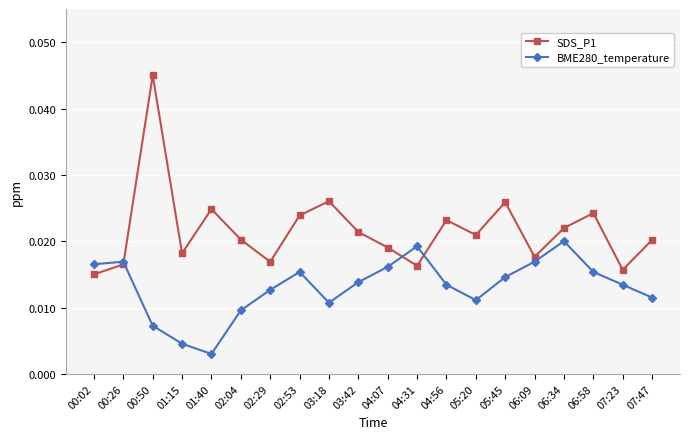

Is the value of BME280_temperature at 06:09 greater than the value of SDS_P1 at 01:40?

No